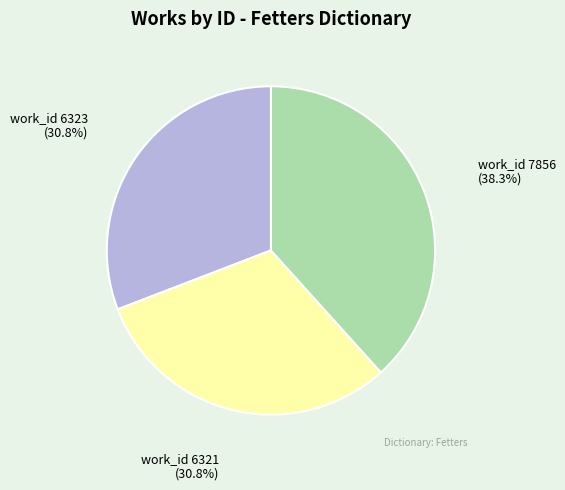

Is the sum of work_id 6321 and work_id 7856 greater than half?

Yes